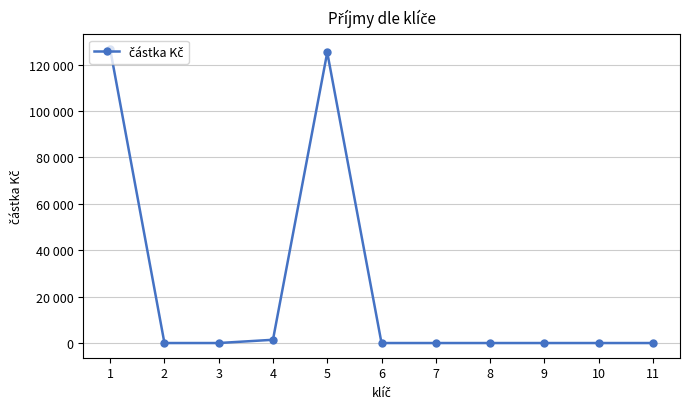

Is this an area chart (filled region under the line)?

No